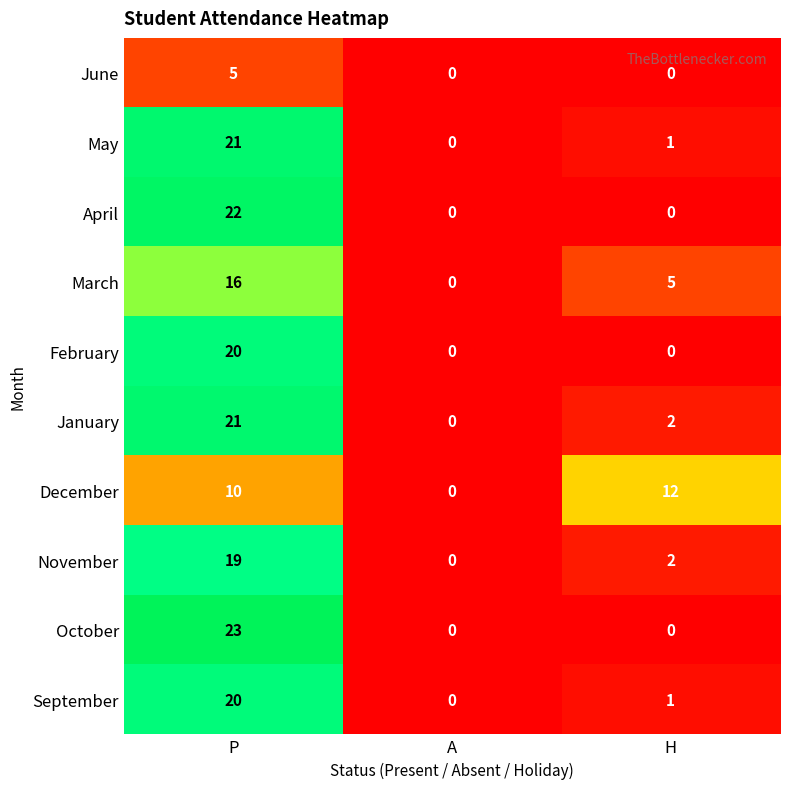

How many data points in January are less than 2?

1